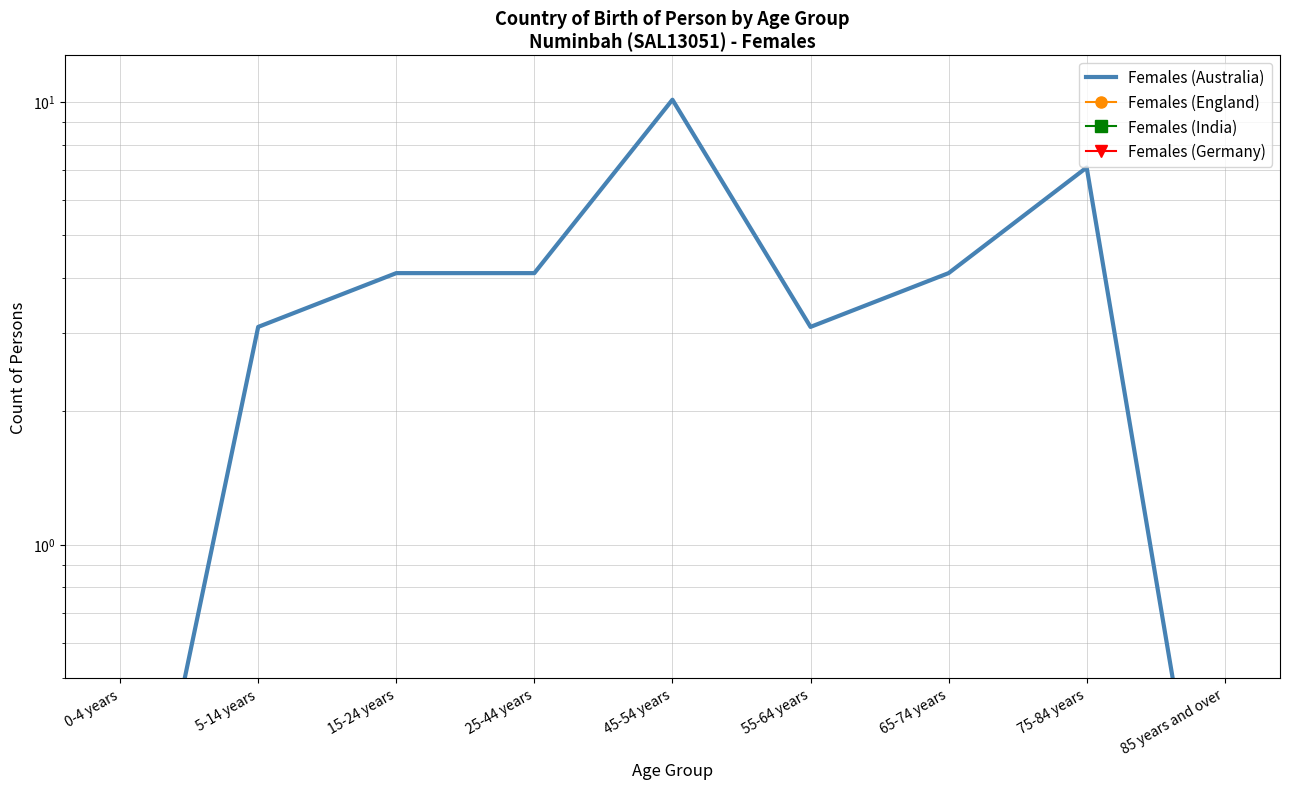

Where is Females (England) nearest to the value 0?

0-4 years